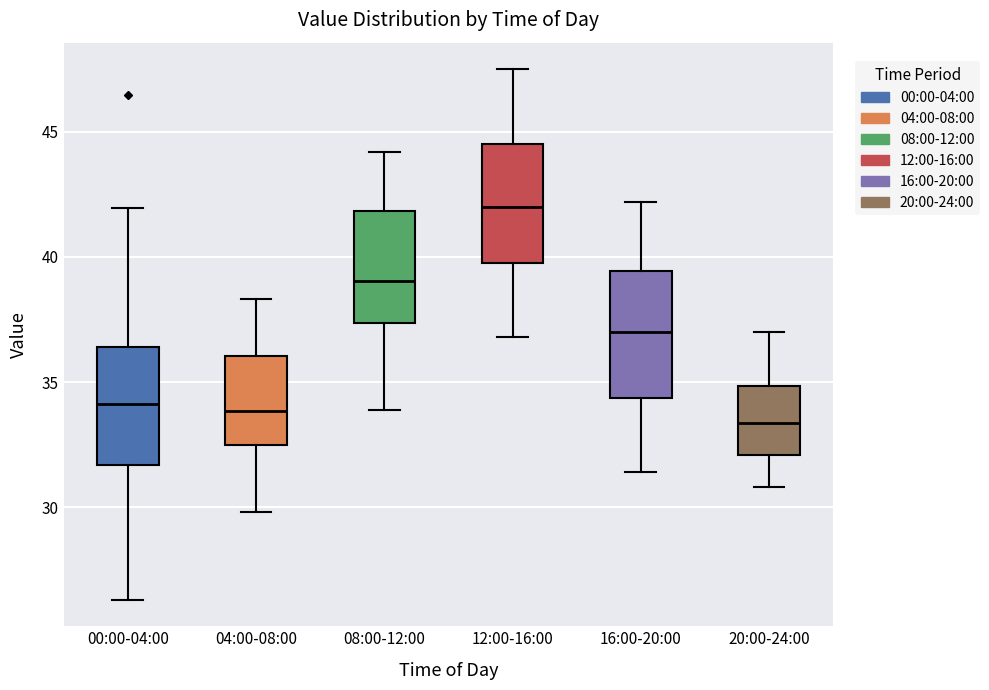

Reading left to right, transcribe this box plot: for each box, give where its median line is, the range the box spans, and where its two whiskers end, as read against the y-axis. The values are not printed on the chart, so give them approximately, as read against the axis.

00:00-04:00: median 34.0, box 31.5 to 36.5, whiskers 26.5 to 42.0
04:00-08:00: median 34.0, box 32.5 to 36.0, whiskers 30.0 to 38.5
08:00-12:00: median 39.0, box 37.5 to 42.0, whiskers 34.0 to 44.0
12:00-16:00: median 42.0, box 40.0 to 44.5, whiskers 37.0 to 47.5
16:00-20:00: median 37.0, box 34.5 to 39.5, whiskers 31.5 to 42.0
20:00-24:00: median 33.5, box 32.0 to 35.0, whiskers 31.0 to 37.0